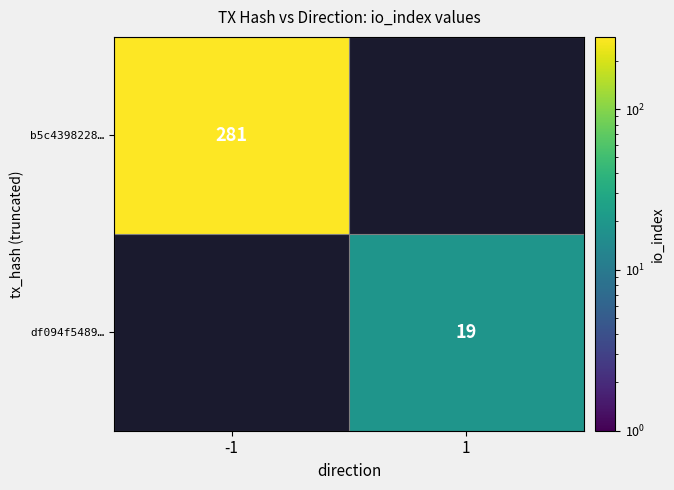

The value of df094f5489… at 1 is 19. True or false?

True